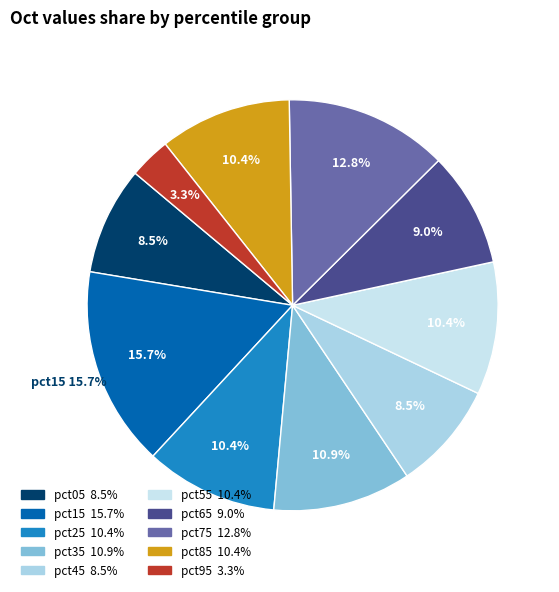

The pct85 slice represents 10% of the pie. True or false?

True